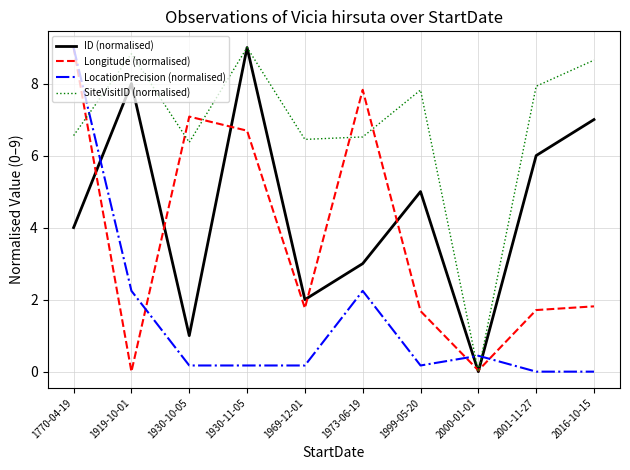

Which series changed the most between 1770-04-19 and 2001-11-27?

LocationPrecision (normalised)